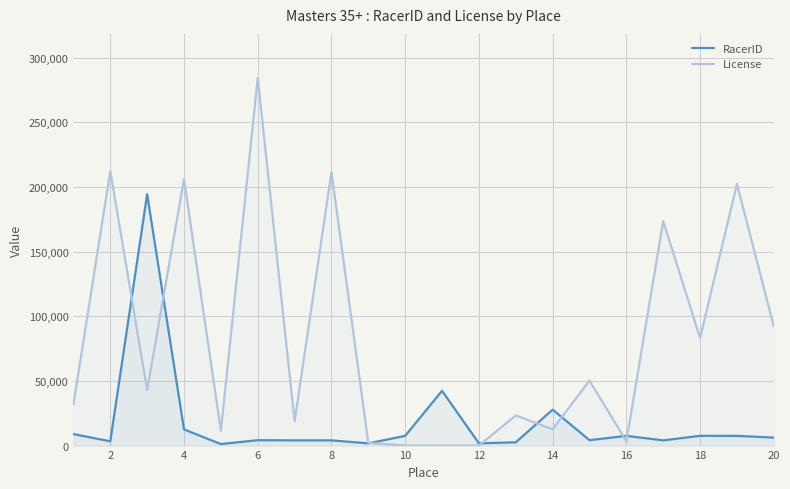

How many lines are shown in the chart?

2